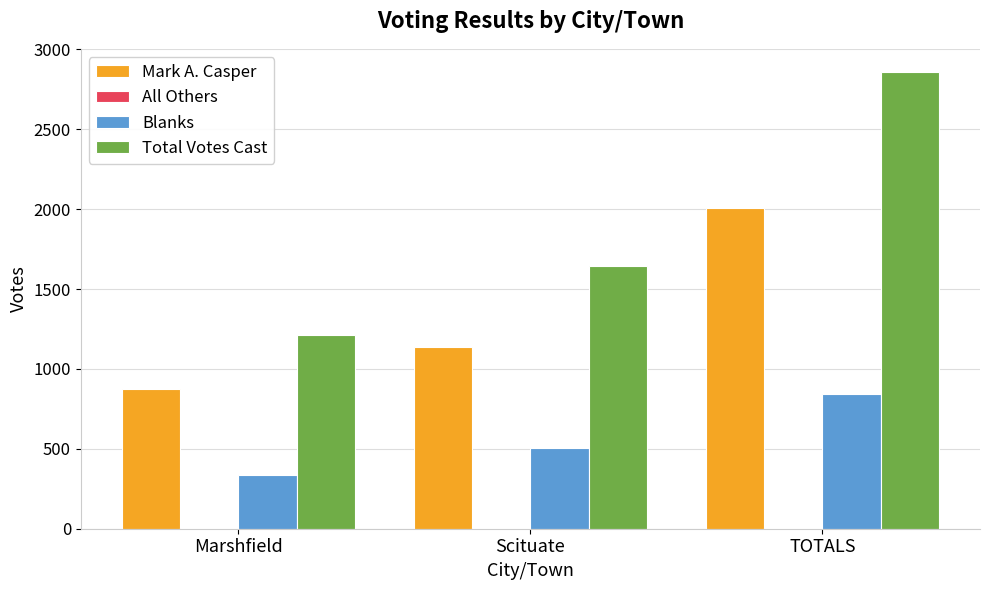

How many groups of bars are there?

3